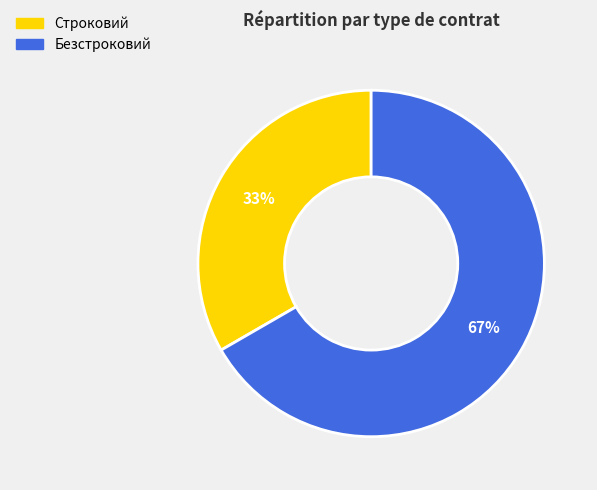

What percentage is the Безстроковий slice, to the nearest percent?

67%